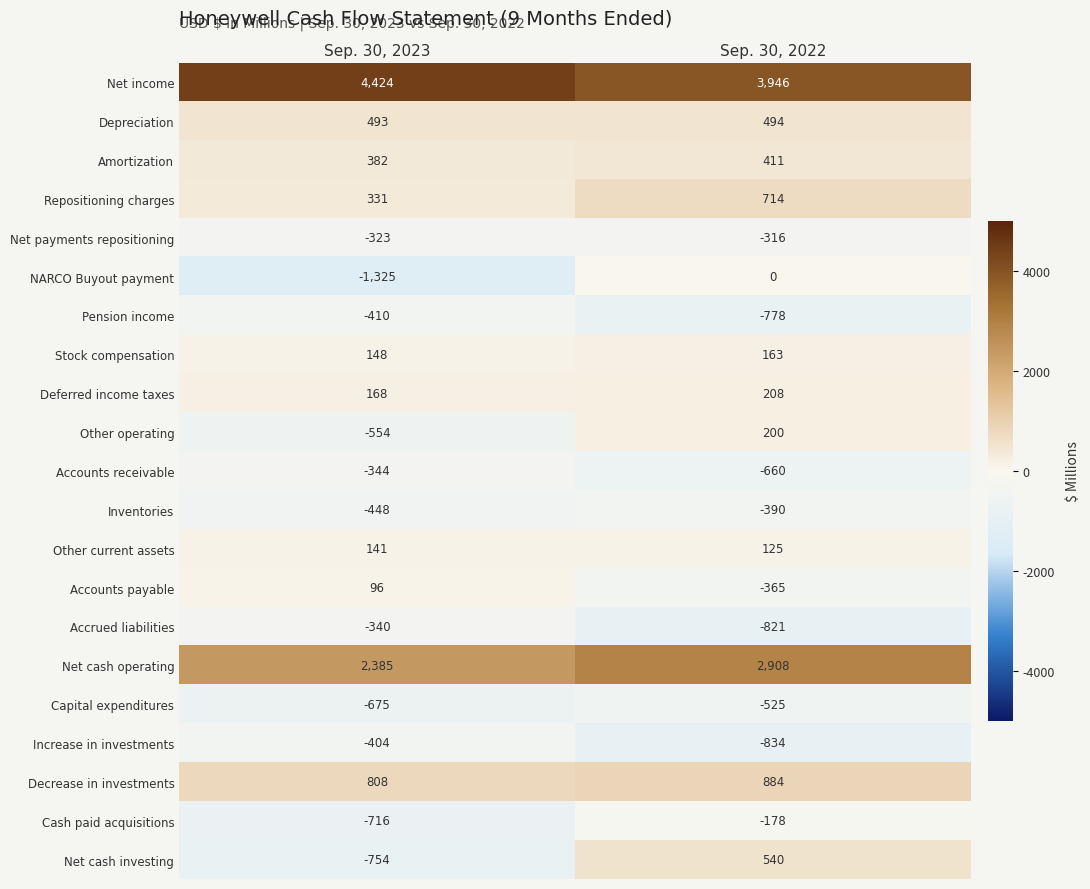

At which category does the chart reach its minimum across all series?

Sep. 30, 2023